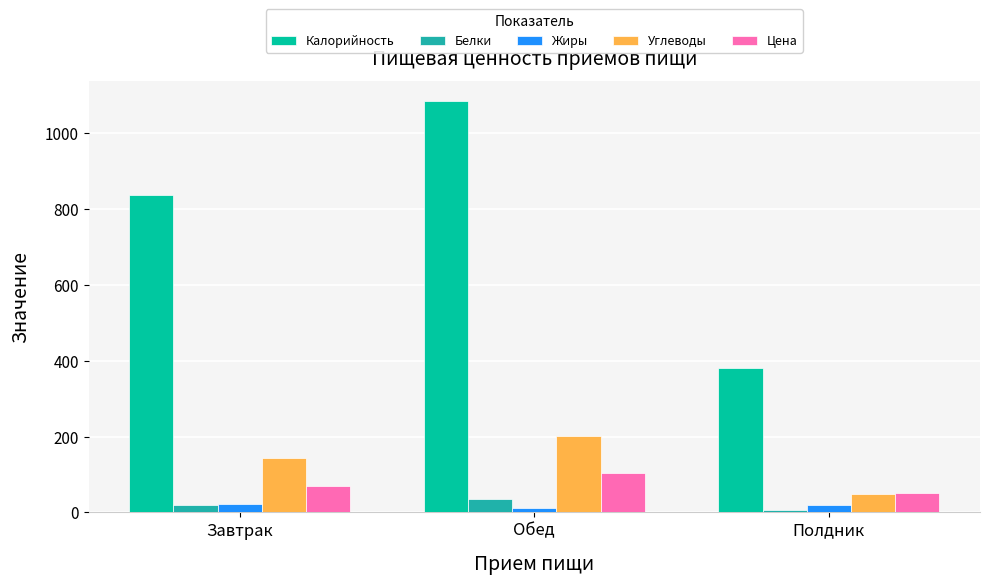

Is the value of Белки at Завтрак greater than the value of Цена at Завтрак?

No